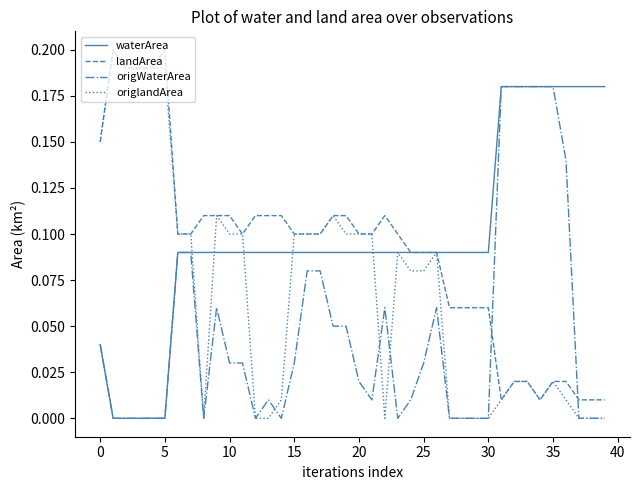

True or false: origWaterArea and landArea intersect in this chart.

True